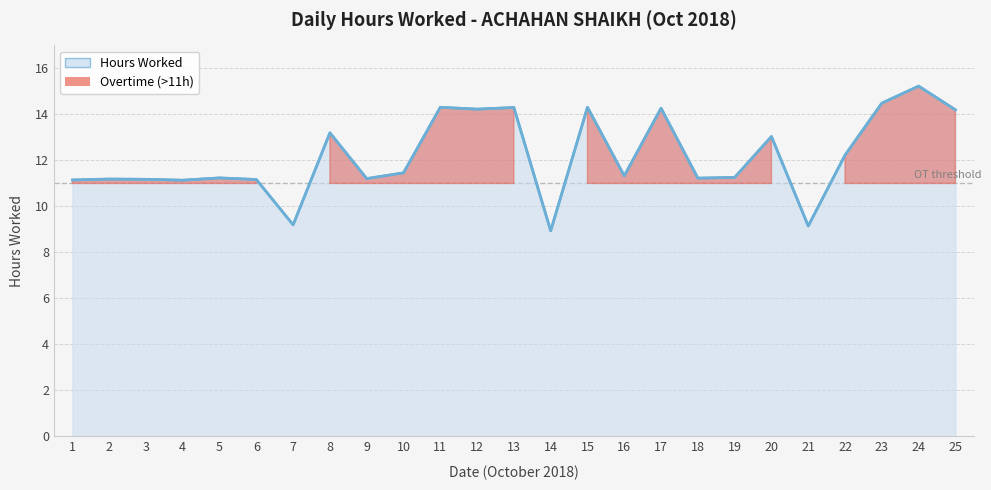

At which category does the data reach its first local valley?

4